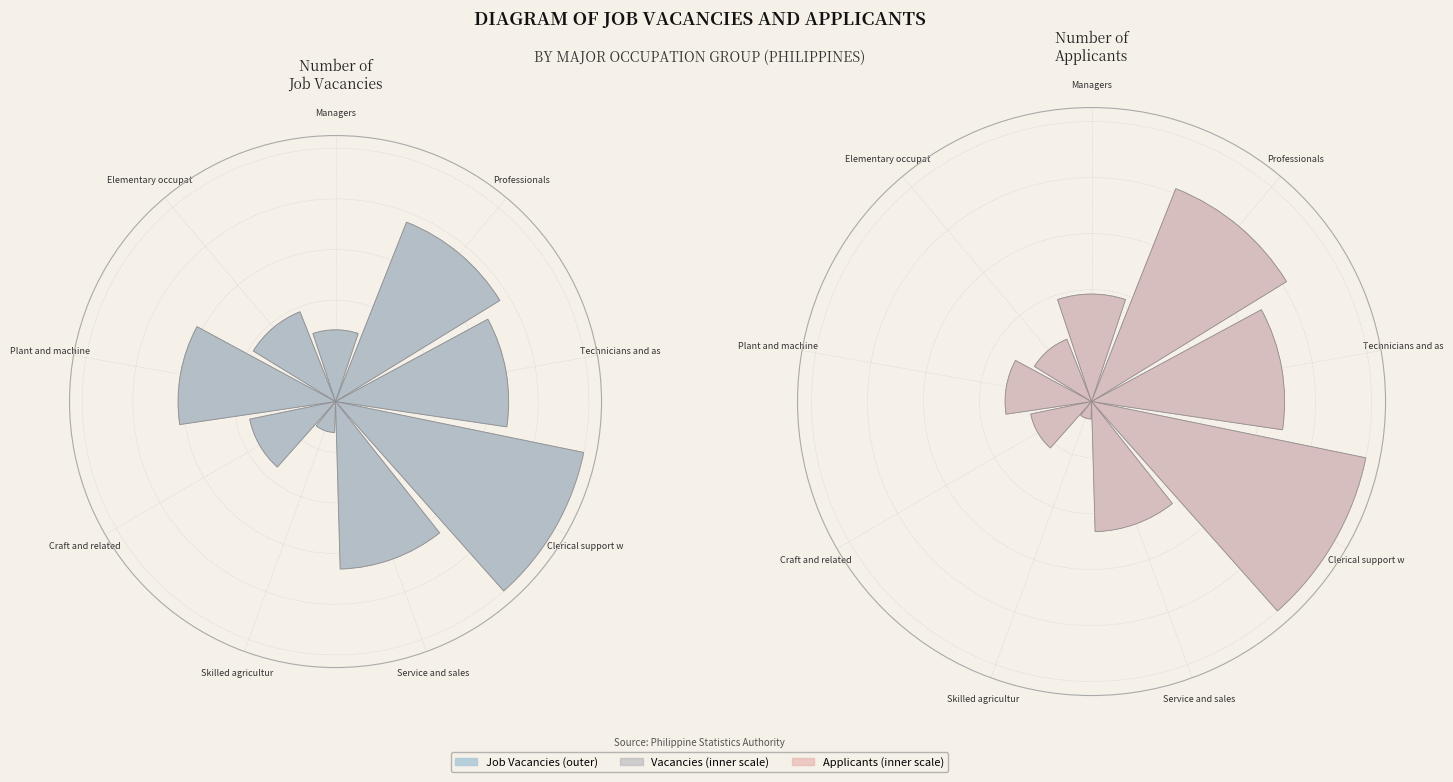

True or false: Service and sales  accounts for 1% of the total.

False